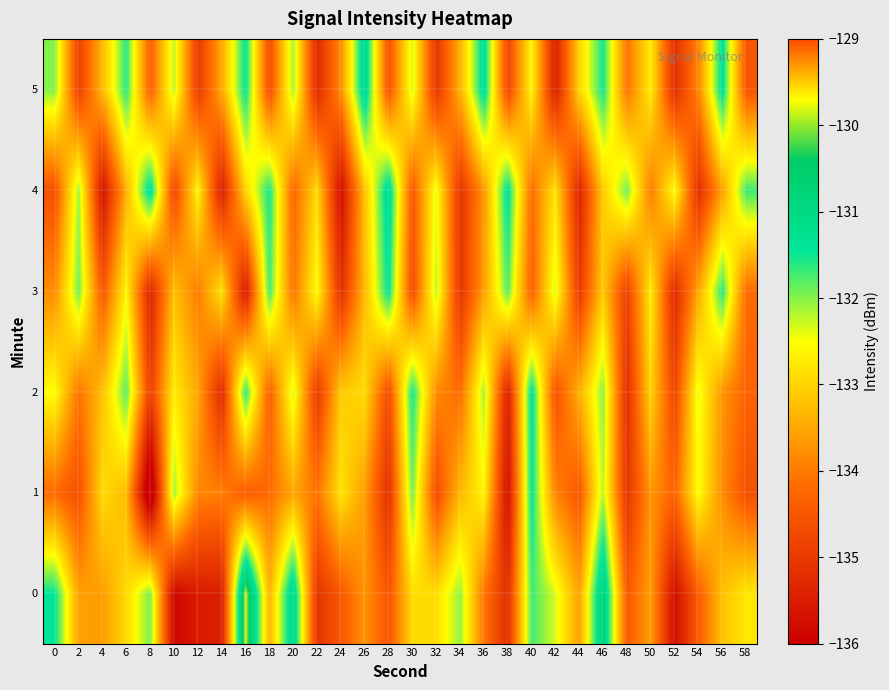

At 42, list the series in order from smallest to largest.

5, 2, 1, 4, 0, 3